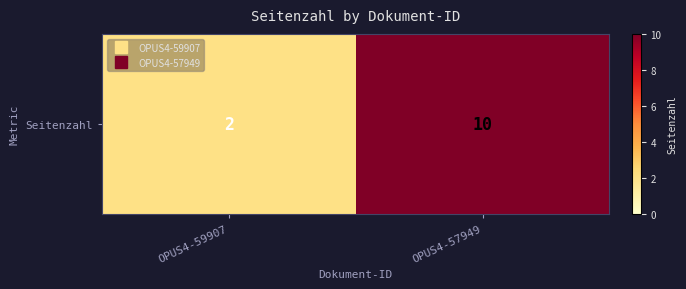

Reading right to left, extract all data points from this chart.

OPUS4-57949=10	OPUS4-59907=2